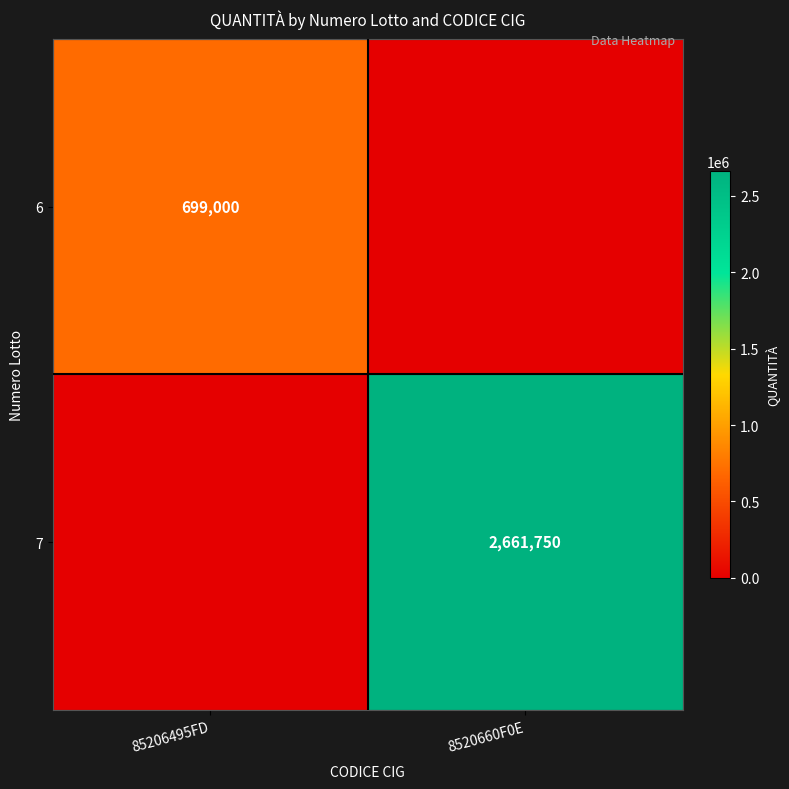

What is the spread (max minus min) of values at 8520660F0E?

2661750